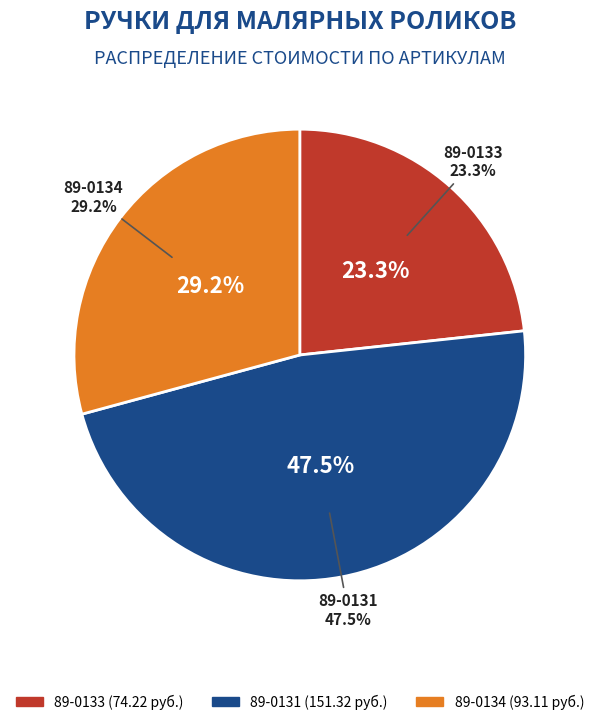

Rank the categories by value from highest to lowest.

89-0131, 89-0134, 89-0133